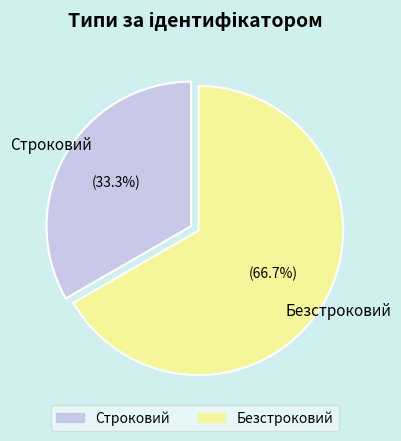

Rank the categories by value from highest to lowest.

Безстроковий, Строковий